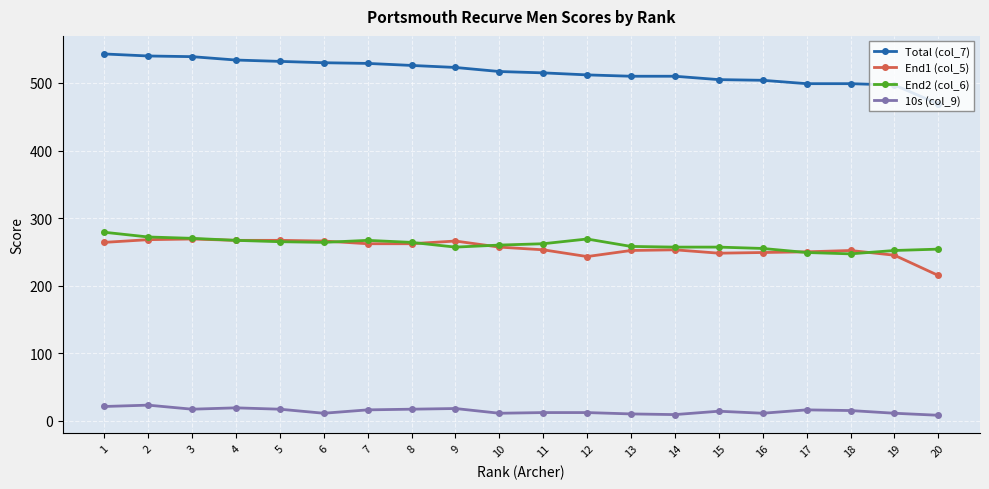

How many data points does each series have?

20